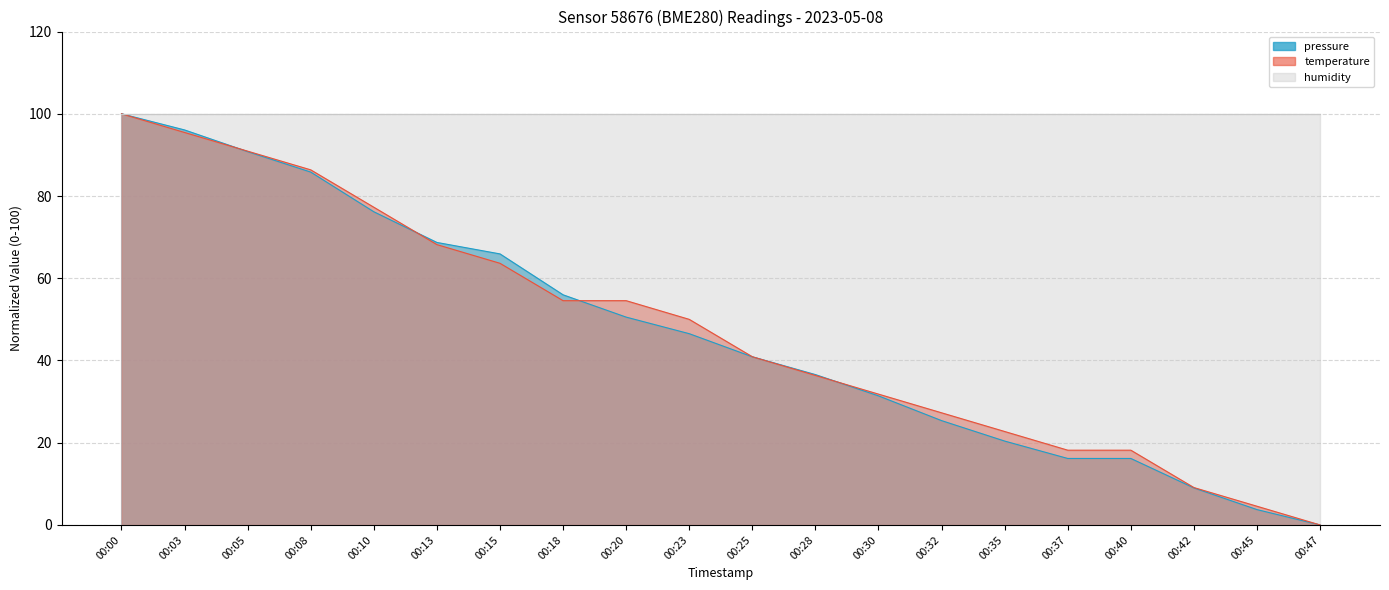

Which series has the widest spread of values?

pressure